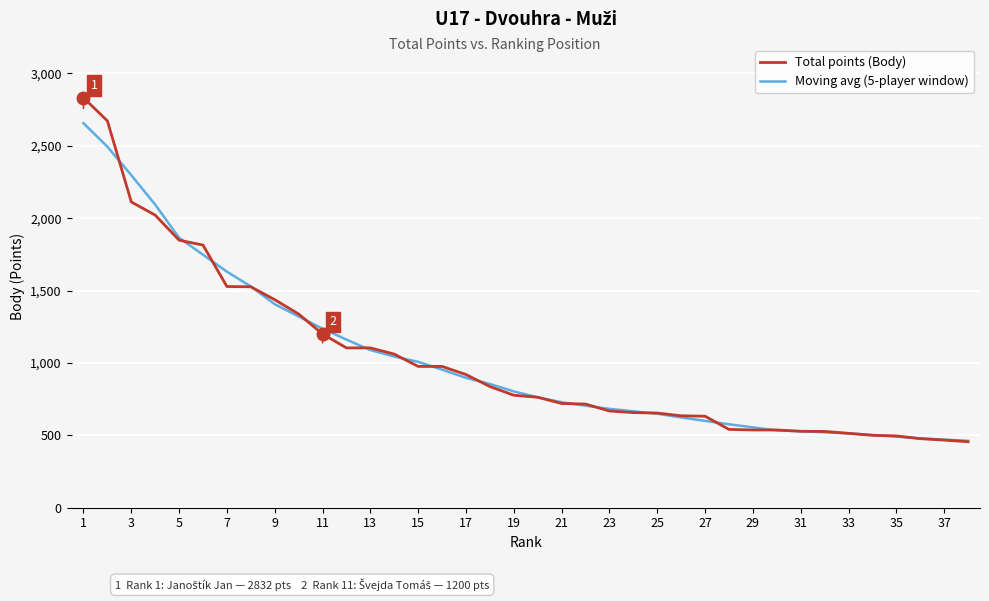

List the series in order of their peak value, highest first.

Total points (Body), Moving avg (5-player window)